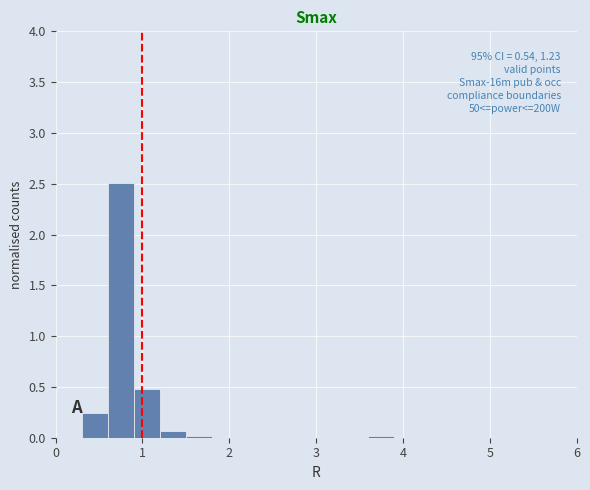

Around what value on the x-axis is the tallest bar? Give the approximate position of its centre, as read against the axis.

0.8